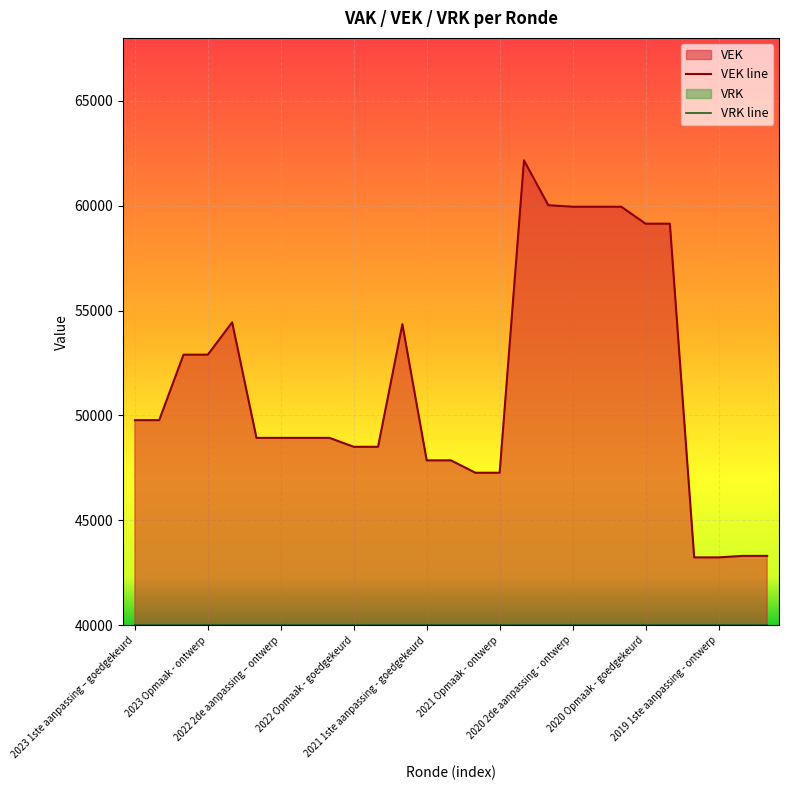

What is the sum of all values?

1390559